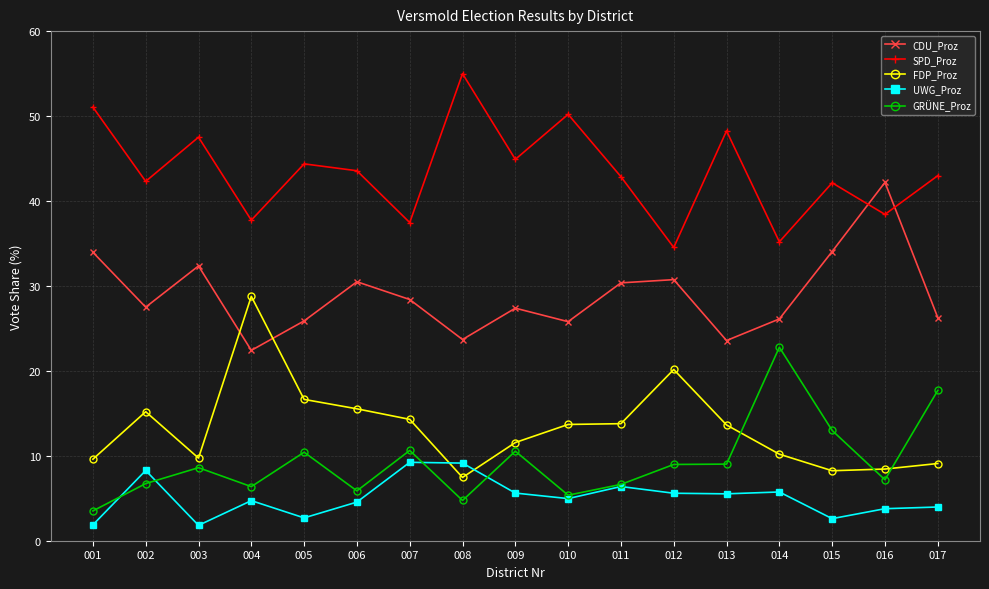

What is the difference between the maximum and second lowest values in the SPD_Proz series?

19.8